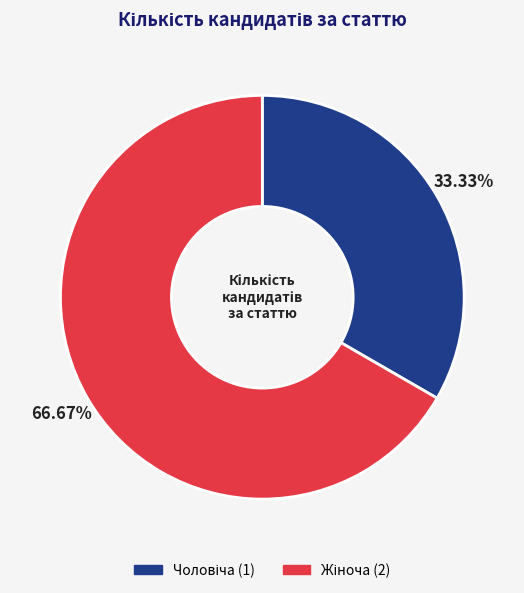

Is there a majority slice in this chart?

Yes